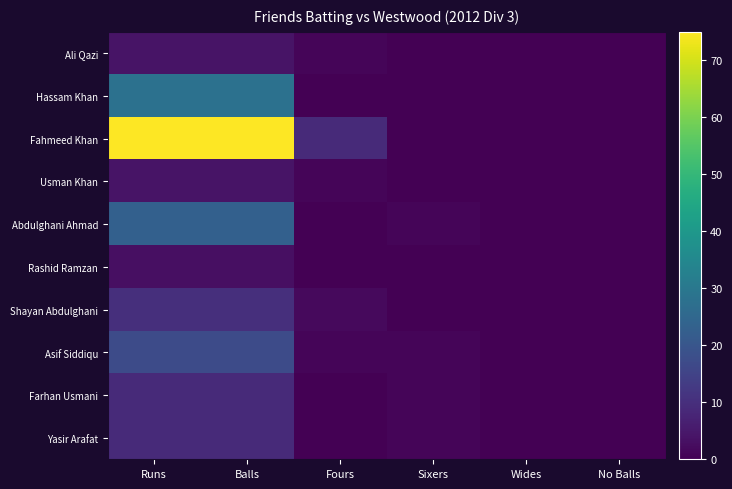

What is the total value across all series at Runs?

182